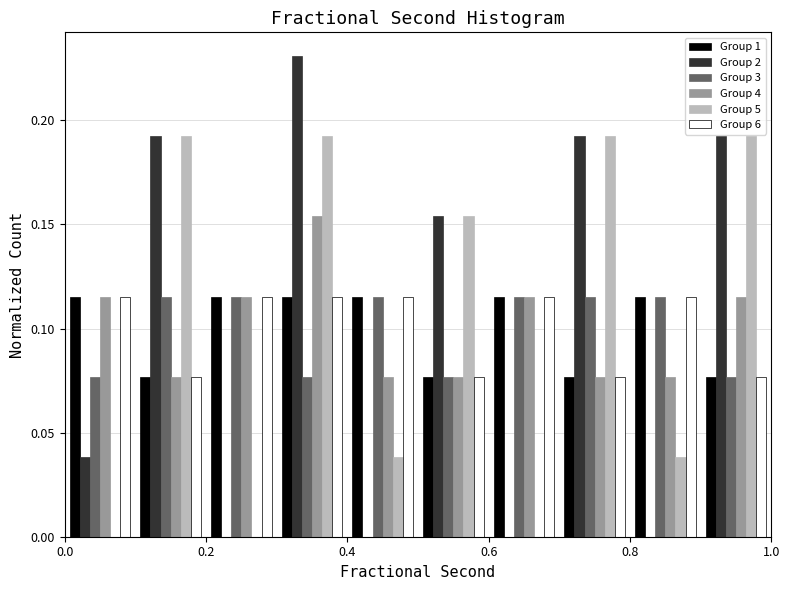

What is the height of the Group 4 bar covering 0.3 to 0.4 on the x-axis? The values are not printed on the chart, so give them approximately, as read against the axis.

0.155